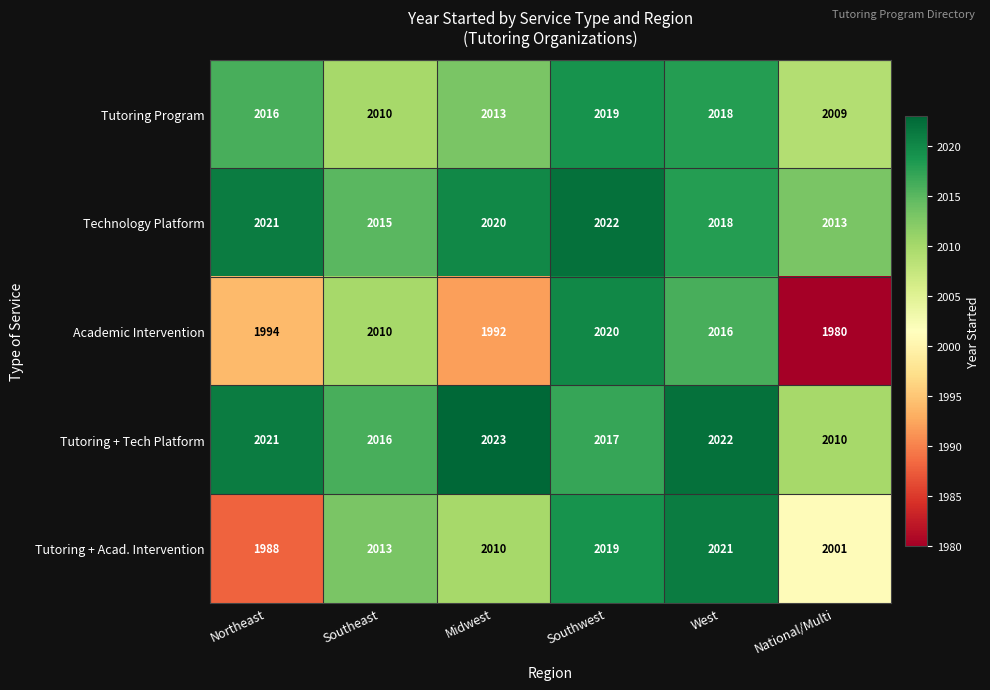

Reading left to right, extract all data points from this chart.

Tutoring Program: 2016	2010	2013	2019	2018	2009
Technology Platform: 2021	2015	2020	2022	2018	2013
Academic Intervention: 1994	2010	1992	2020	2016	1980
Tutoring + Tech Platform: 2021	2016	2023	2017	2022	2010
Tutoring + Acad. Intervention: 1988	2013	2010	2019	2021	2001